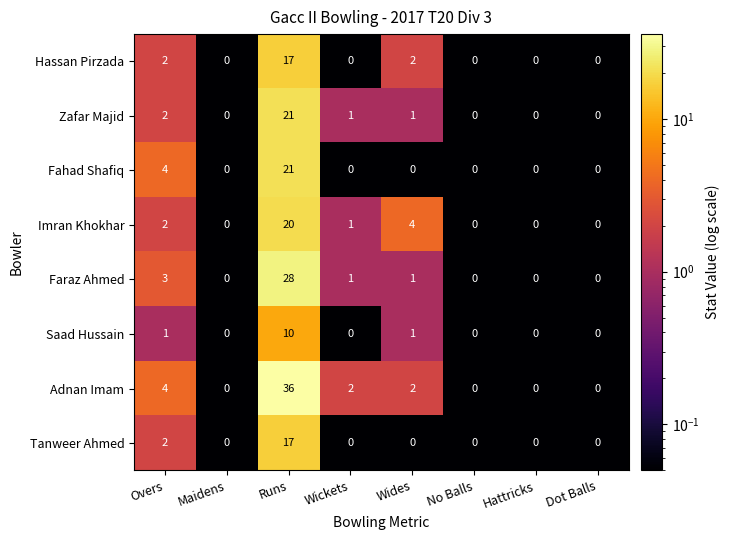

What is the smallest value displayed?

0